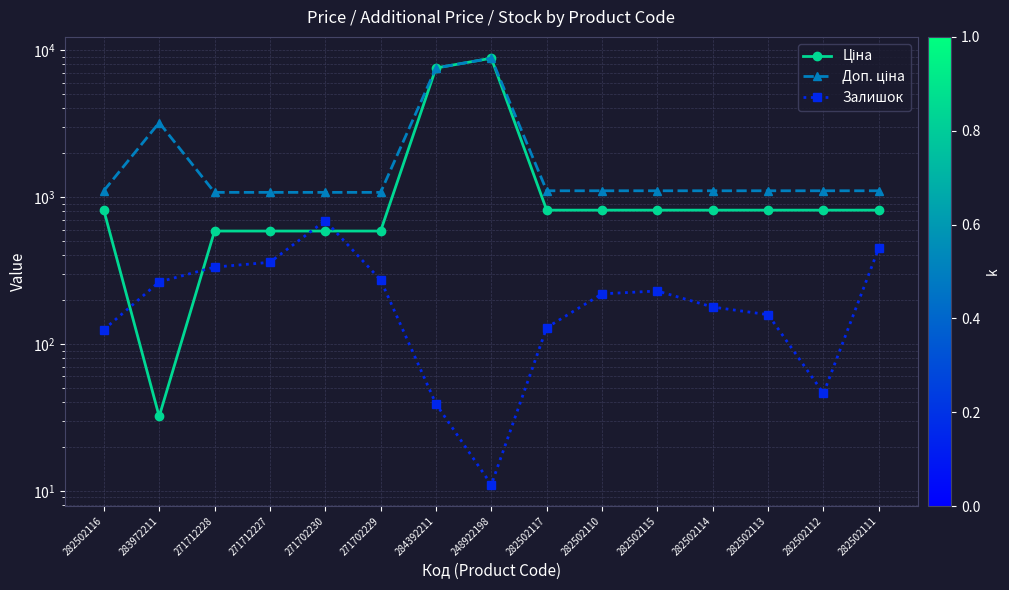

True or false: Залишок has more than 0 interior local peaks.

True